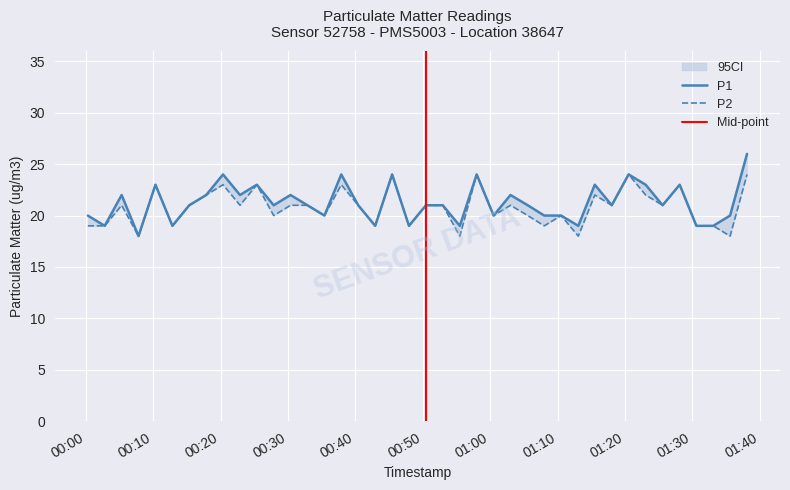

Which series has the largest total across all categories?

P1